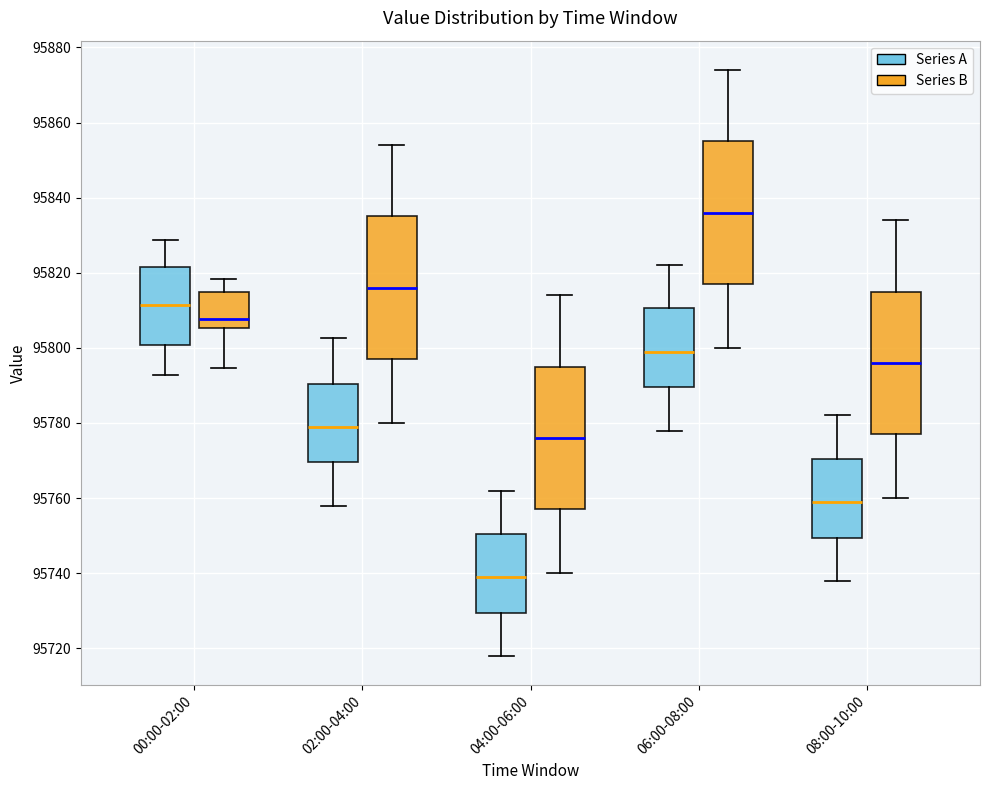

Reading left to right, transcribe this box plot: for each box, give where its median line is, the range the box spans, and where its two whiskers end, as read against the y-axis. The values are not printed on the chart, so give them approximately, as read against the axis.

00:00-02:00 (Series A): median 95812, box 95800 to 95822, whiskers 95792 to 95828
00:00-02:00 (Series B): median 95808, box 95806 to 95814, whiskers 95794 to 95818
02:00-04:00 (Series A): median 95780, box 95770 to 95790, whiskers 95758 to 95802
02:00-04:00 (Series B): median 95816, box 95798 to 95836, whiskers 95780 to 95854
04:00-06:00 (Series A): median 95740, box 95730 to 95750, whiskers 95718 to 95762
04:00-06:00 (Series B): median 95776, box 95758 to 95796, whiskers 95740 to 95814
06:00-08:00 (Series A): median 95800, box 95790 to 95810, whiskers 95778 to 95822
06:00-08:00 (Series B): median 95836, box 95818 to 95856, whiskers 95800 to 95874
08:00-10:00 (Series A): median 95760, box 95750 to 95770, whiskers 95738 to 95782
08:00-10:00 (Series B): median 95796, box 95778 to 95816, whiskers 95760 to 95834